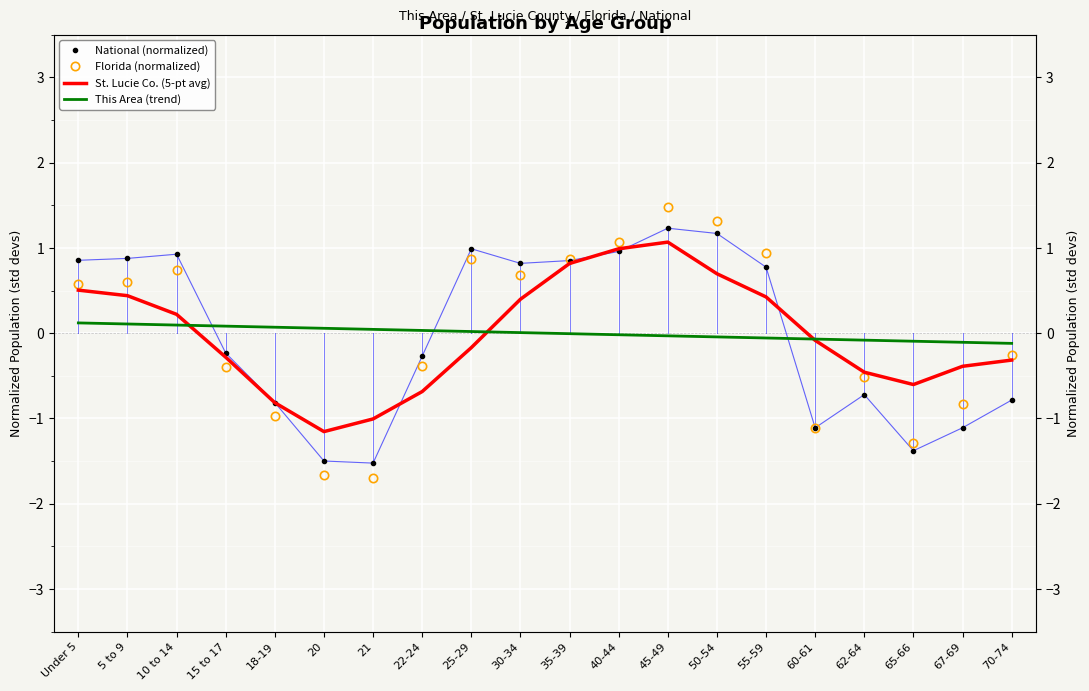

What is the smallest value displayed?

-1.7